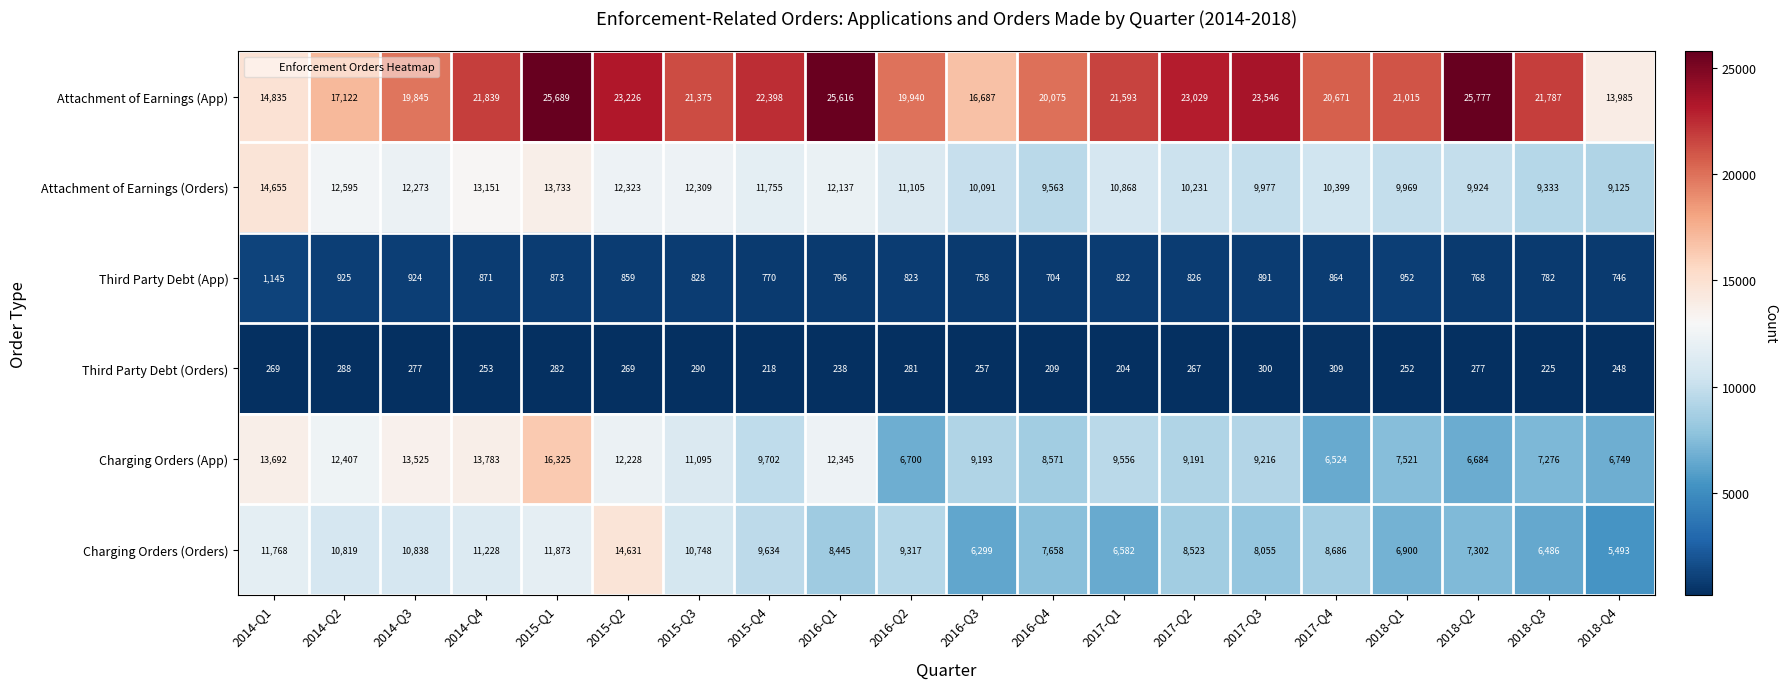

At which category is the sum across all series the highest?

2015-Q1